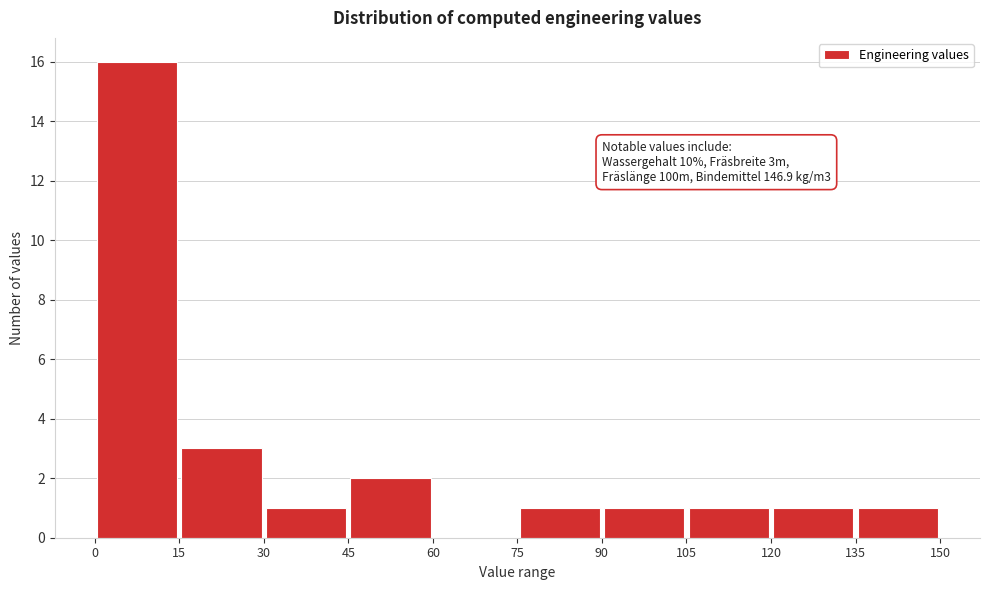

Over which range of the x-axis is the bar tallest?

0 to 15